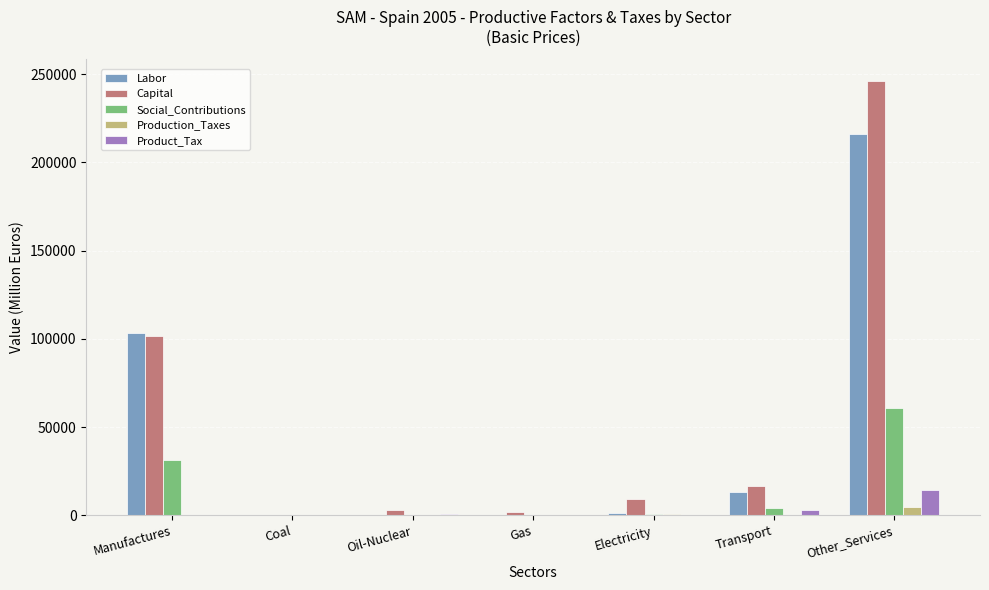

Which series has the largest total across all categories?

Capital